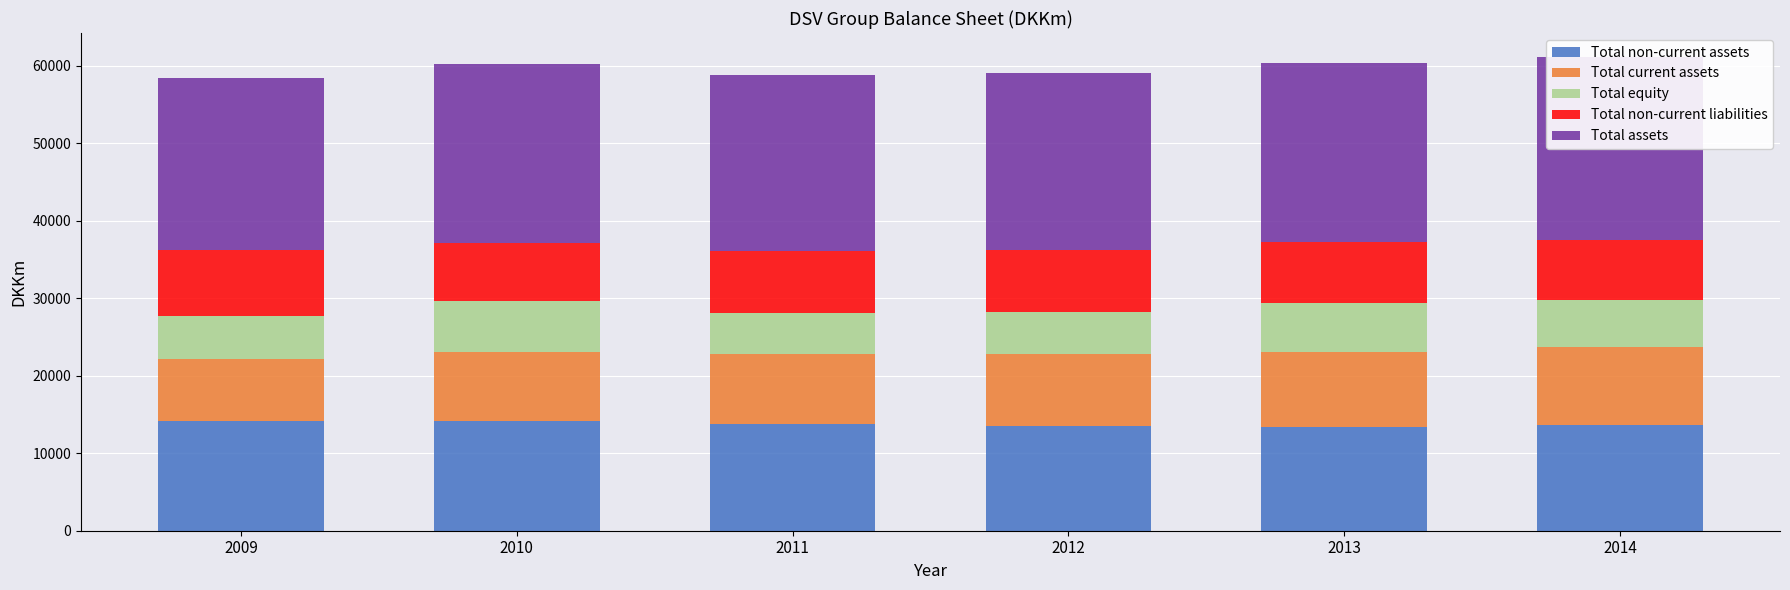

What is the value of the Total non-current assets bar at the 1st from the left?

14180